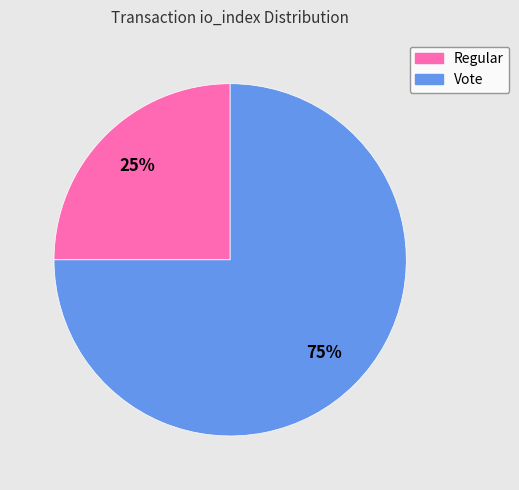

Is Vote the majority of the pie?

Yes